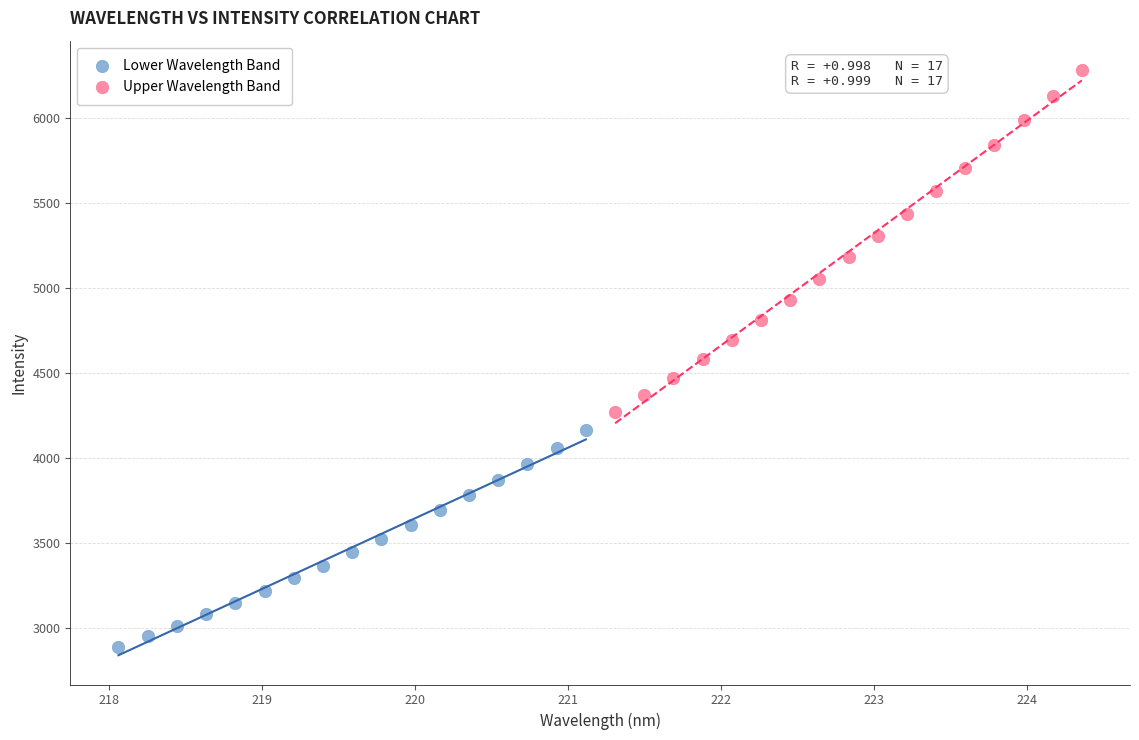

Which series has the largest Y range (max minus min)?

Upper Wavelength Band